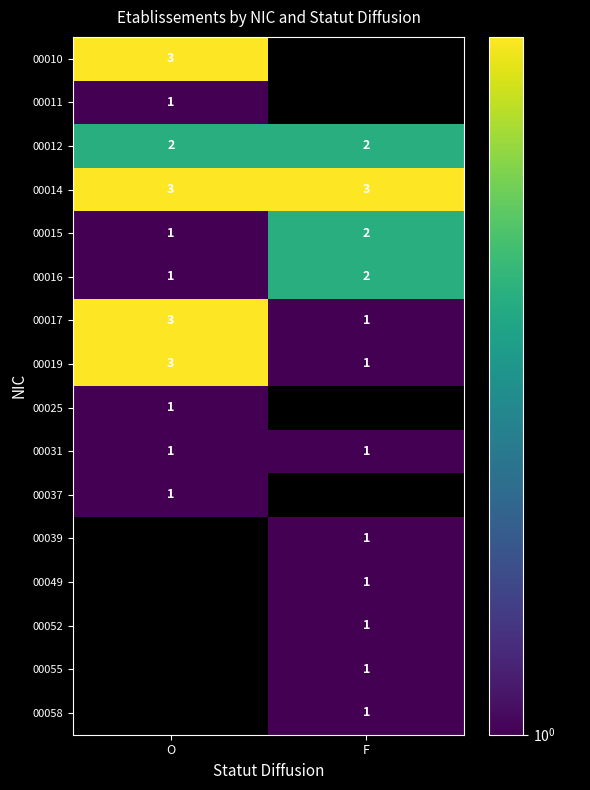

True or false: 00025 has a value of 1 at O.

True